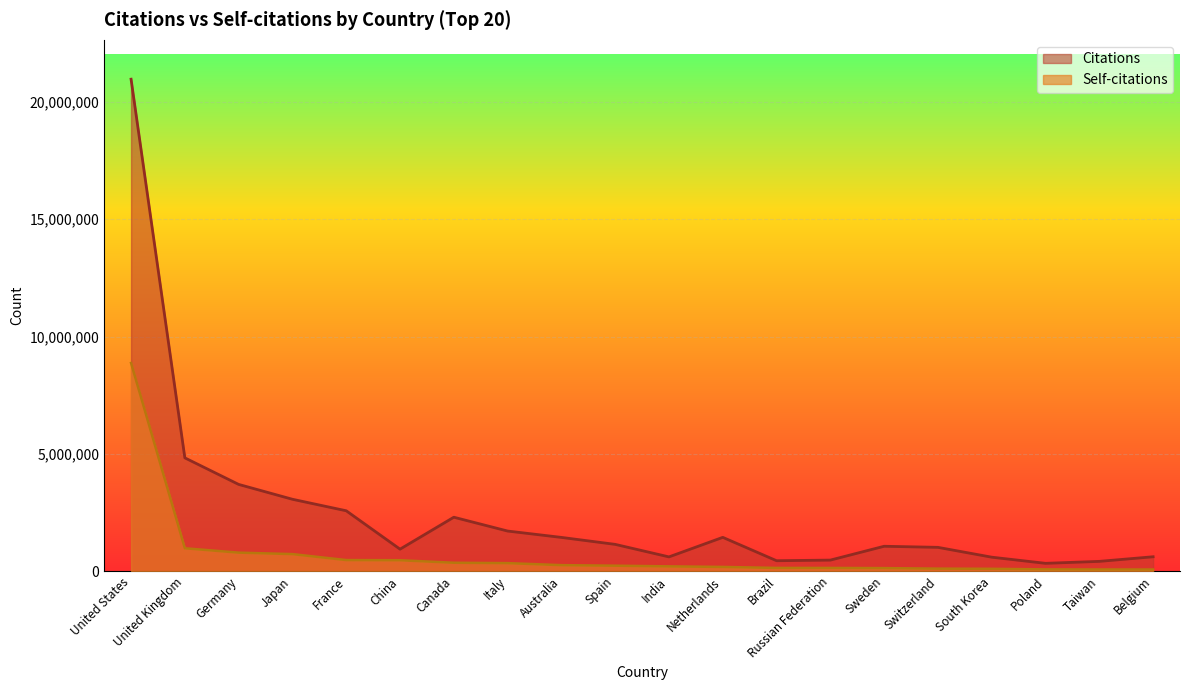

At Switzerland, list the series in order from largest to smallest.

Citations, Self-citations